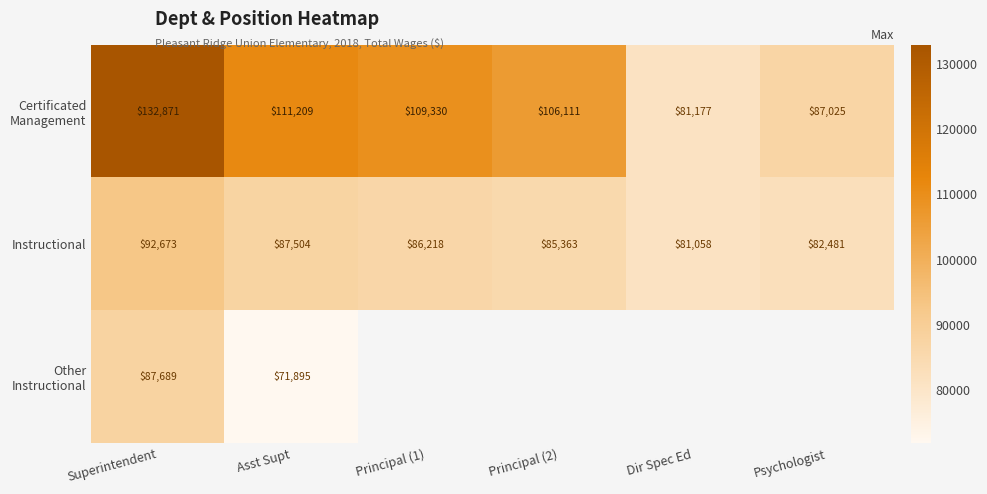

What is the total value across all series at Superintendent?

313233